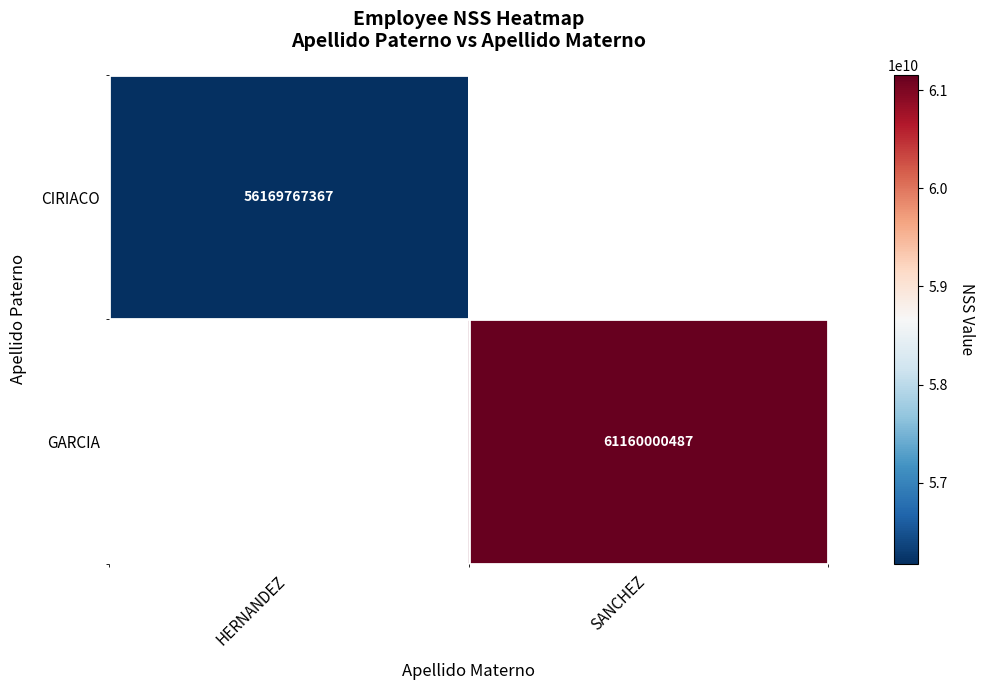

The CIRIACO series shows 95479090039 at HERNANDEZ. True or false?

False